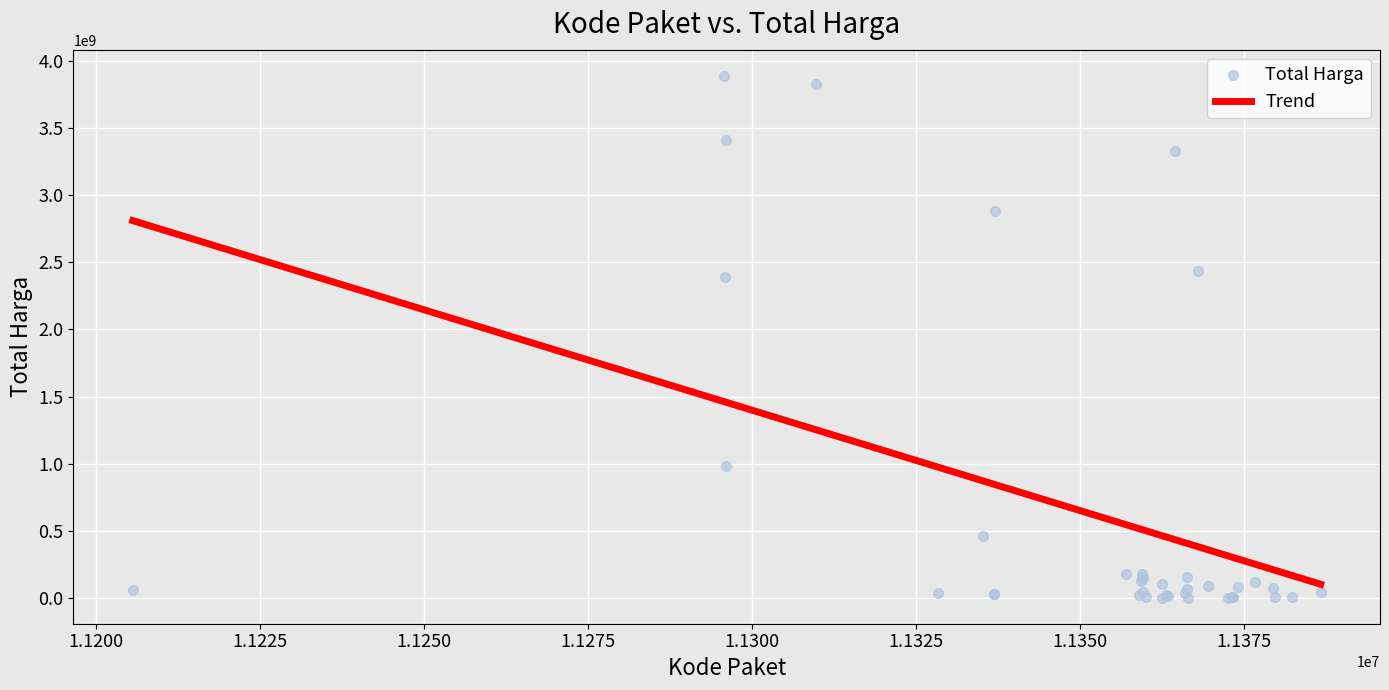

What Y value in the scatter plot is closest to 1945625800?

2389735200